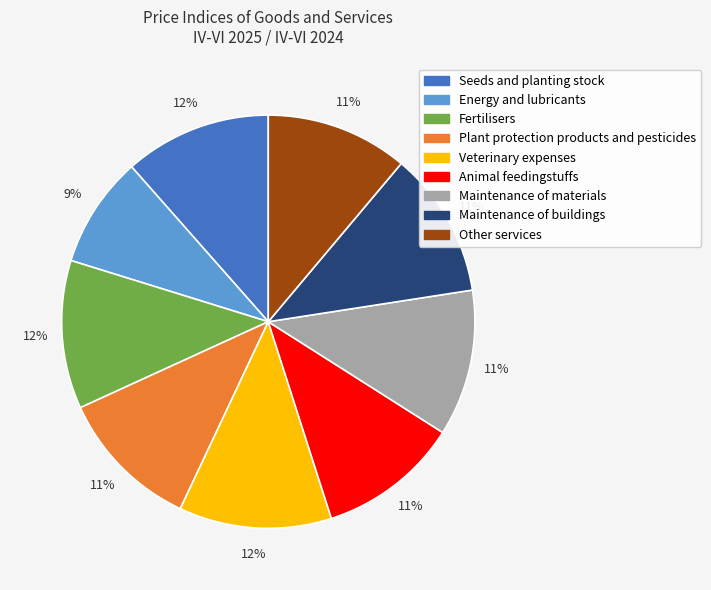

What is the smallest slice in the pie chart?

Energy and lubricants